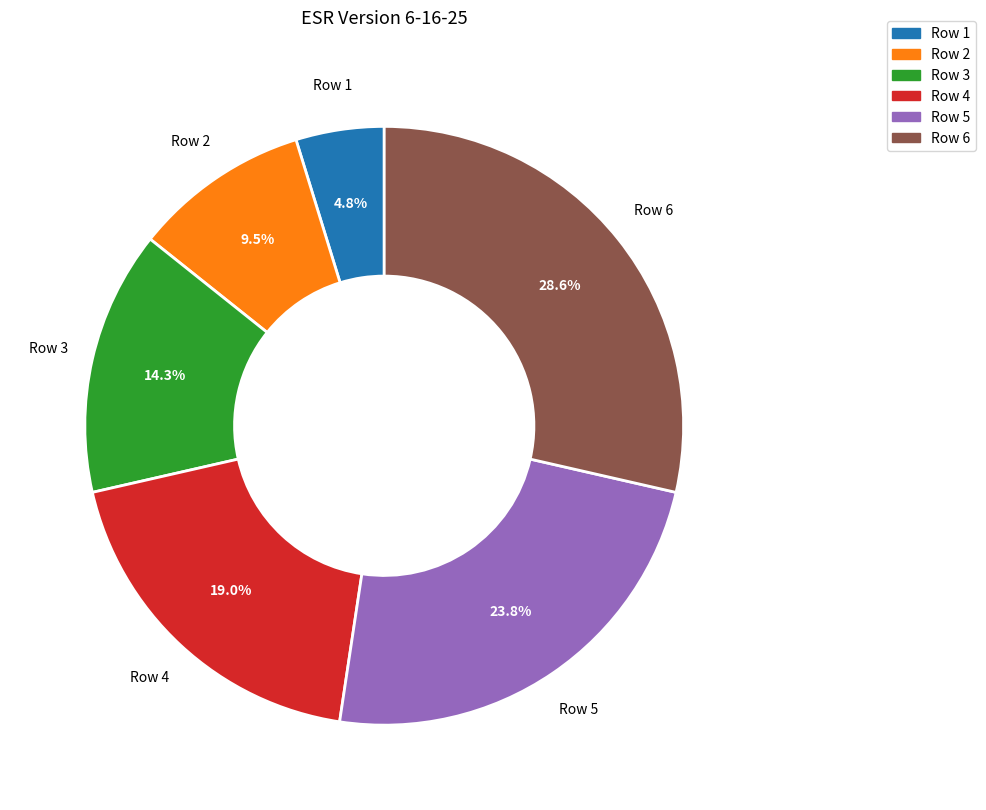

To the nearest percent, what is the difference between the Row 3 and Row 6 slice percentages?

14%